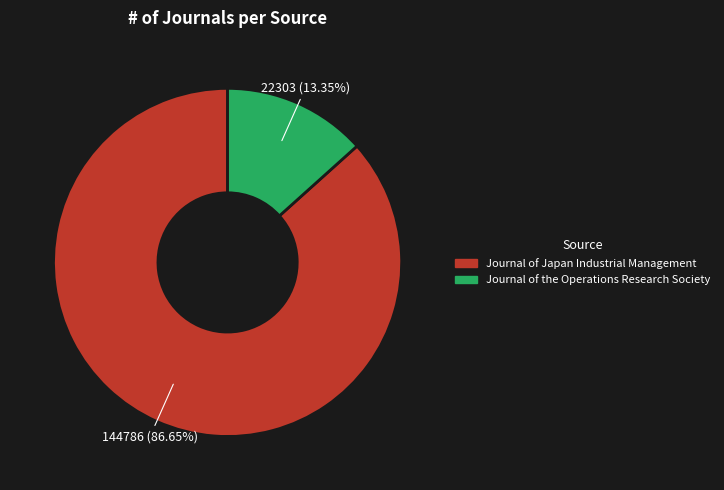

What is the total percentage of Journal of Japan Industrial Management and Journal of the Operations Research Society?

100.0%